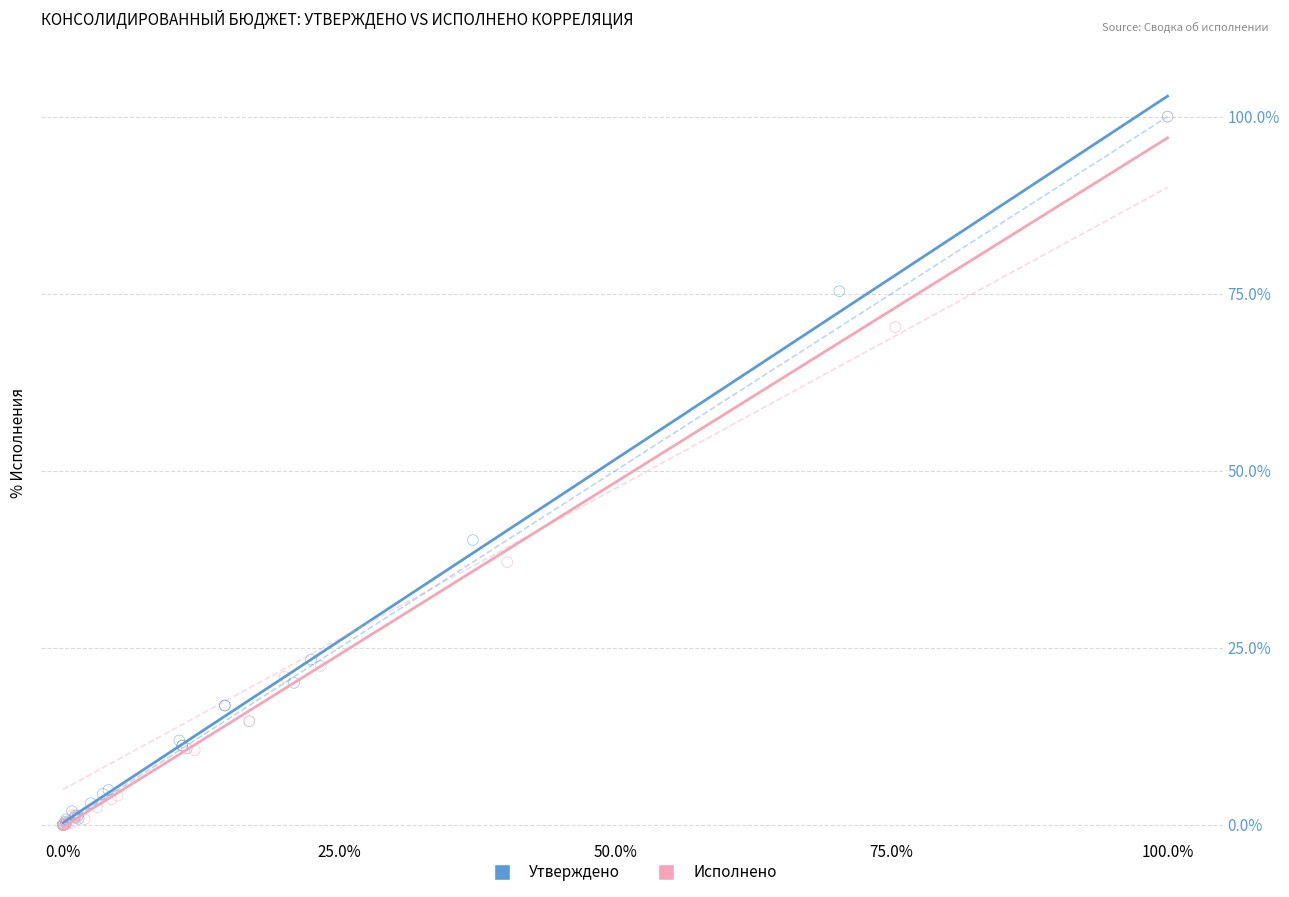

What are all the series names shown in the legend?

Утверждено, Исполнено